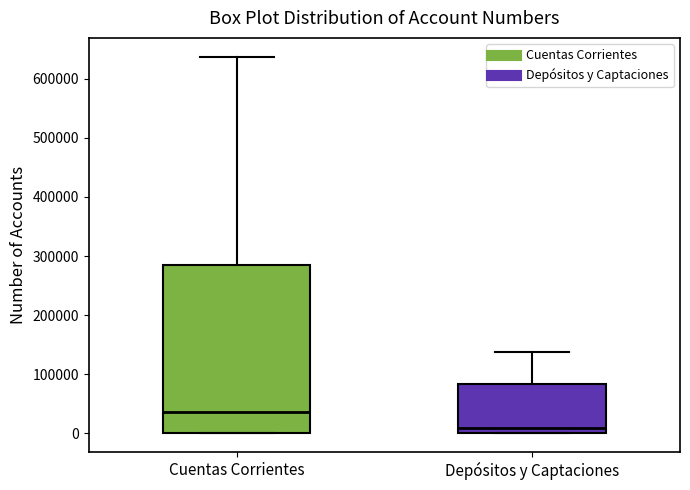

Where is the upper edge of the box for Cuentas Corrientes on the y-axis? The values are not printed on the chart, so give them approximately, as read against the axis.

290000